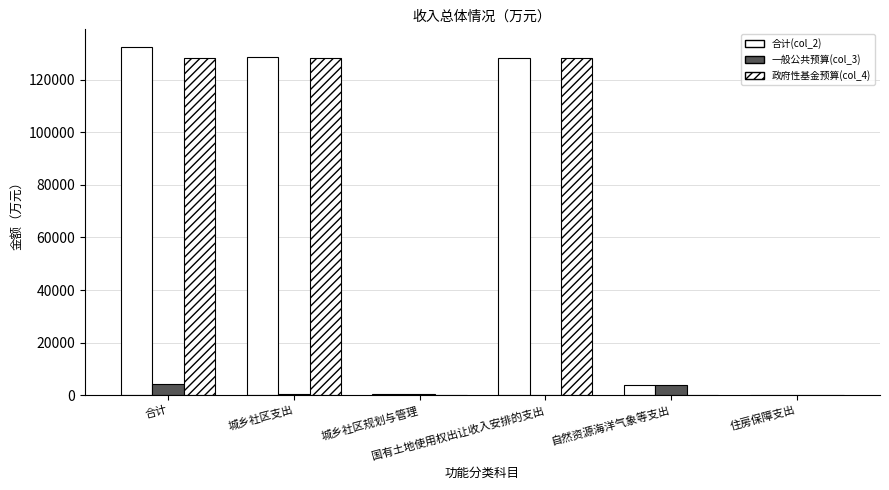

Which category has the highest value across all series?

合计